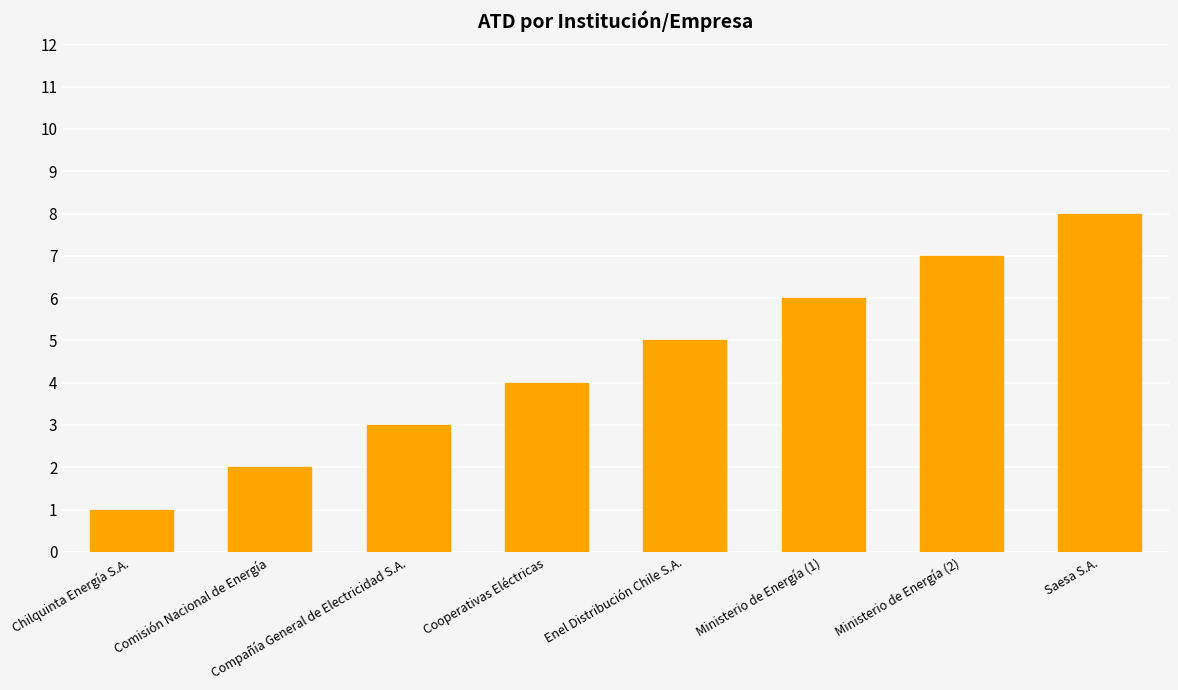

Which has a higher value, Ministerio de Energía (2) or Saesa S.A.?

Saesa S.A.